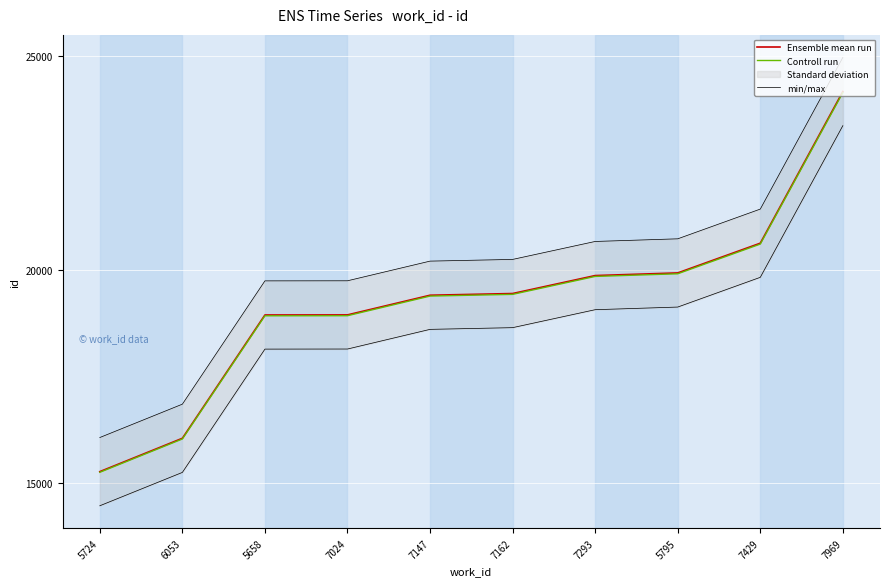

The Ensemble mean run series shows 4193.5 at 7024. True or false?

False